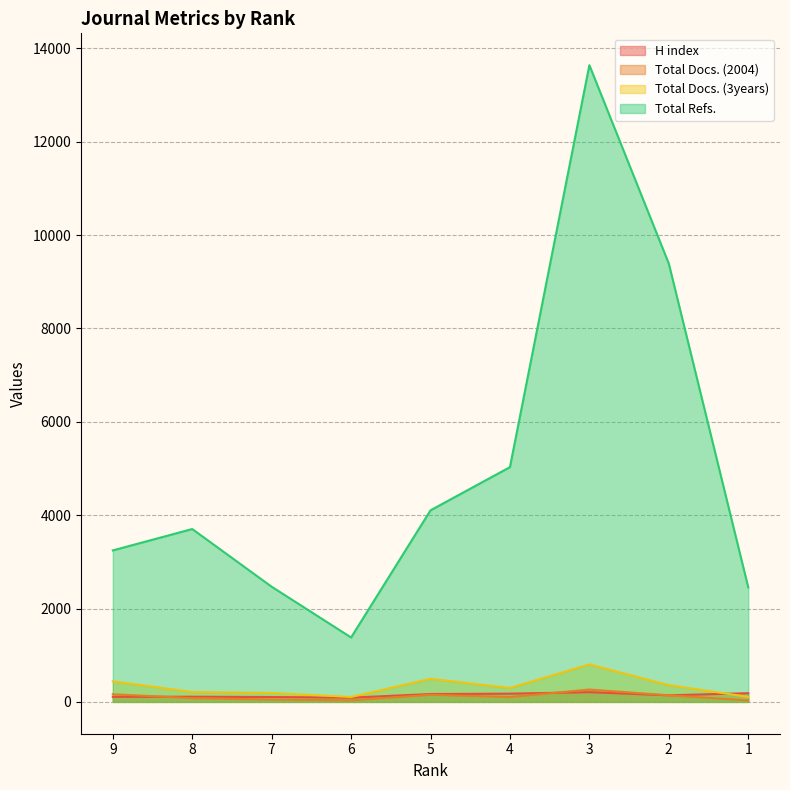

Where is the first local maximum for Total Refs.?

8